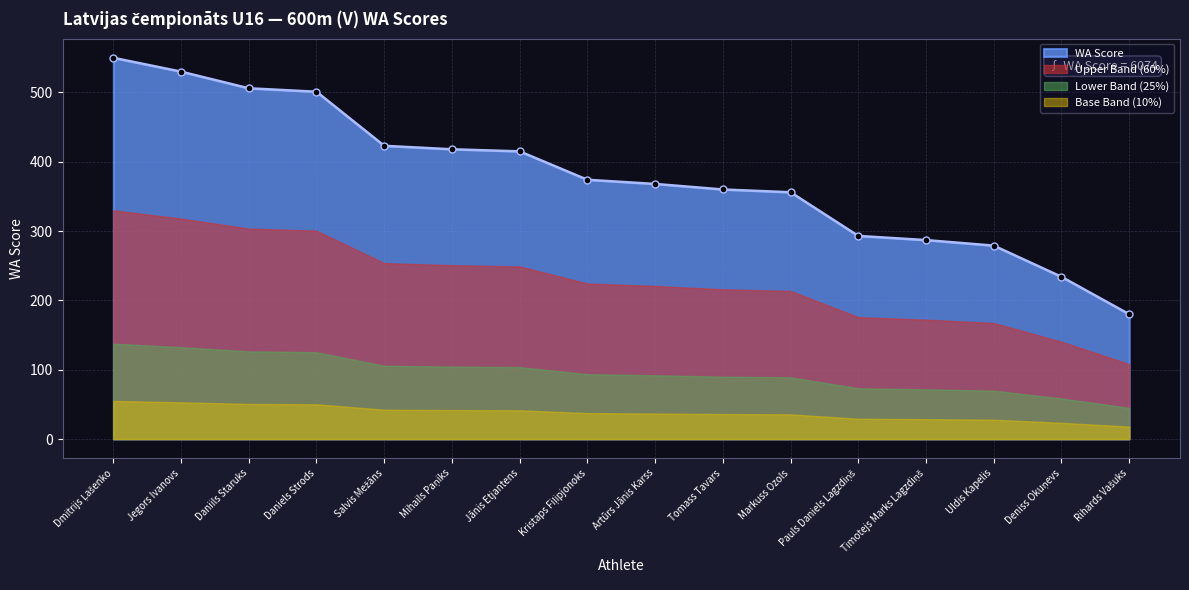

Between Salvis Mežāns and Timotejs Marks Lagzdiņš, which is larger?

Salvis Mežāns